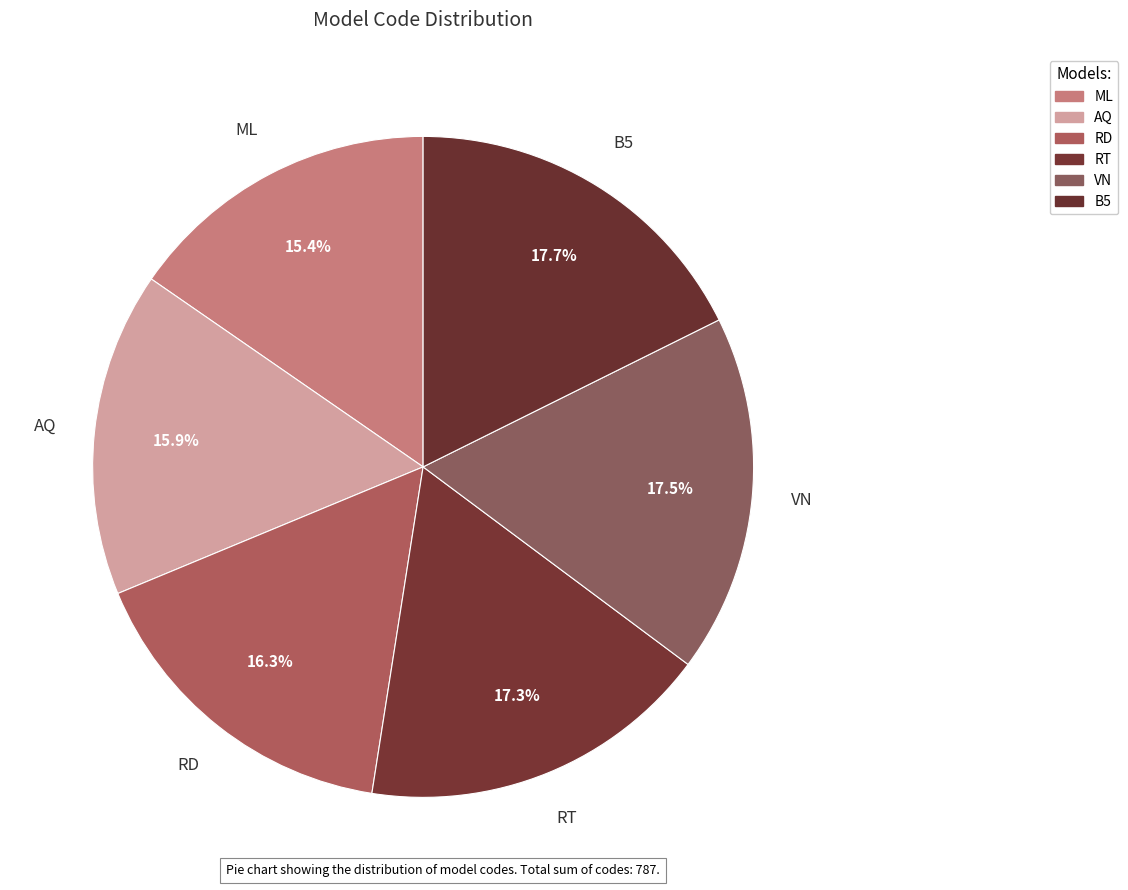

To the nearest percent, what is the difference between the largest and smallest slice percentages?

2%